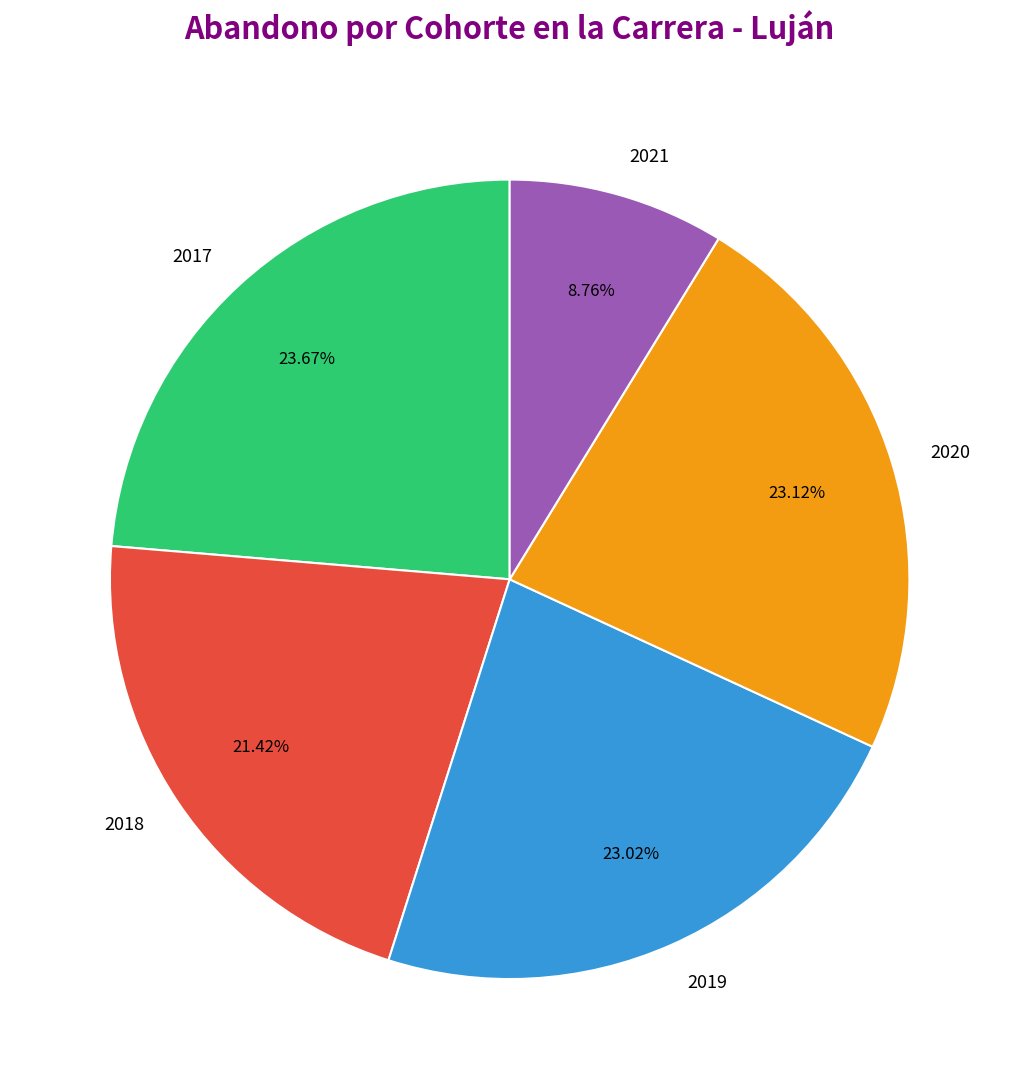

How many segments does this pie chart have?

5